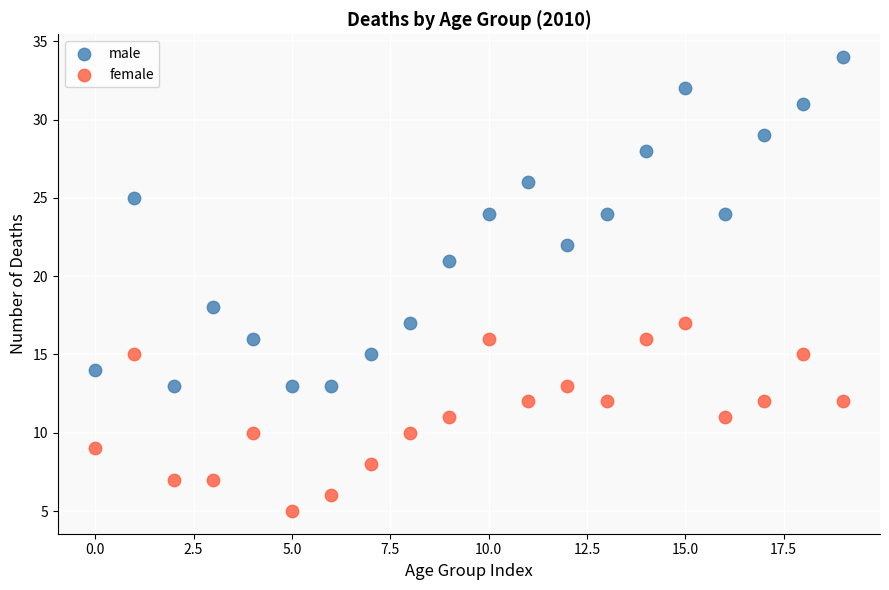

Which series has the widest spread of Y values?

male